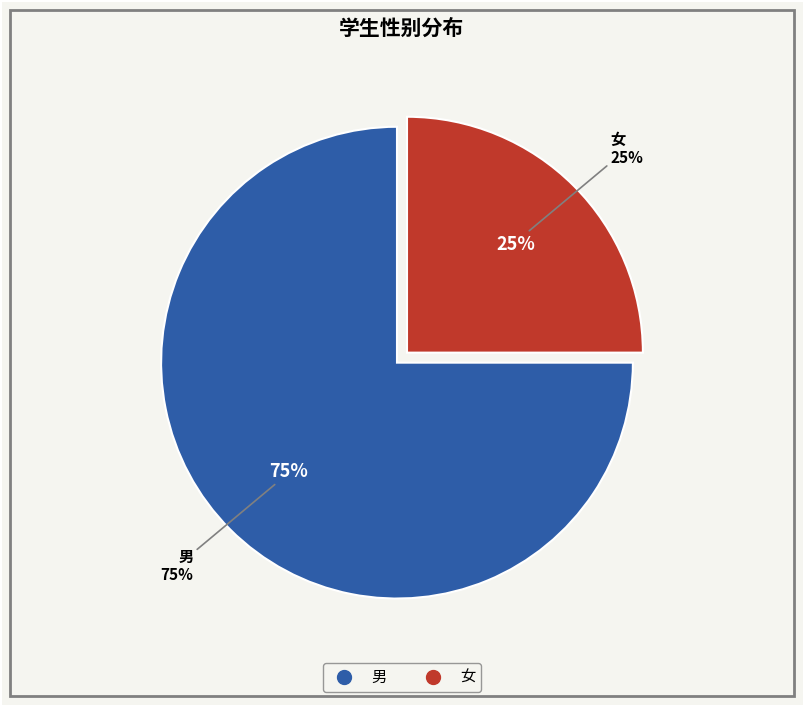

Is it true that 女 is 25% of the pie?

True